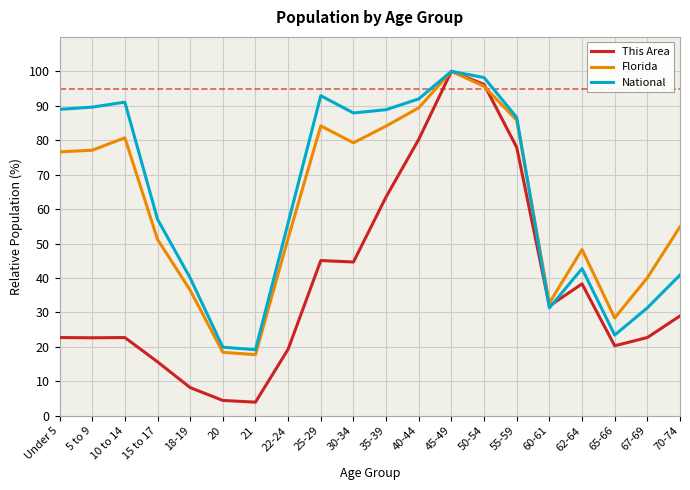

At which category is the sum across all series the highest?

45-49